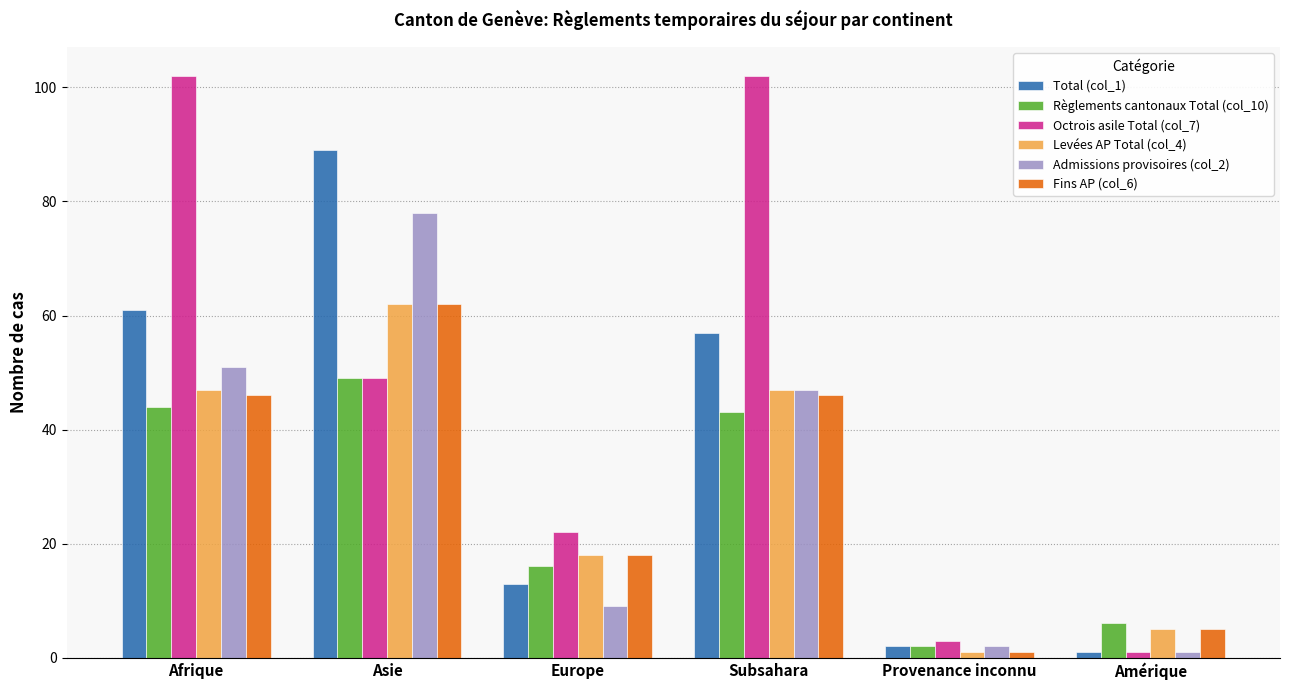

True or false: Octrois asile Total (col_7) has a value of 22 at Europe.

True